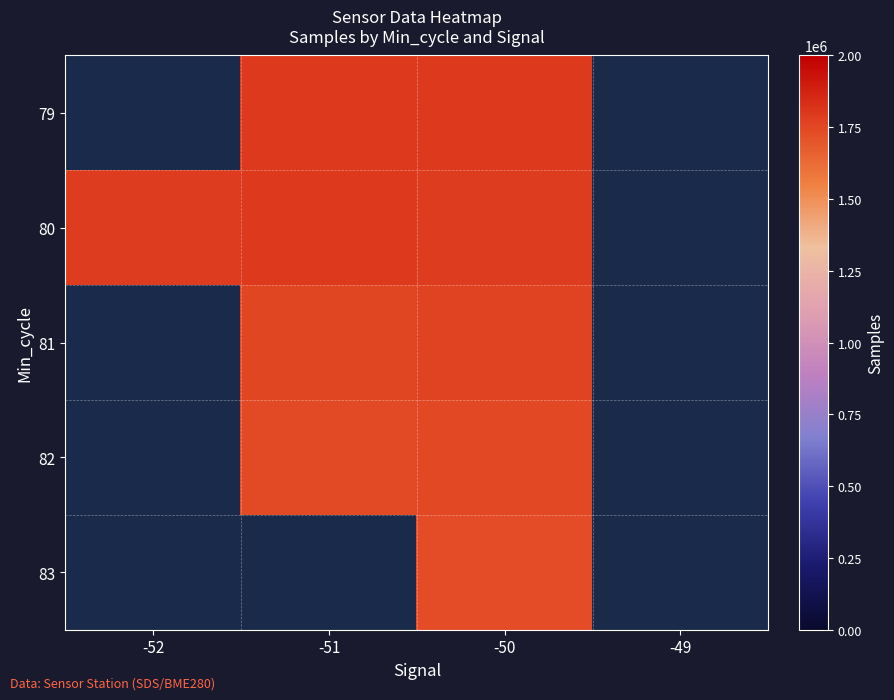

The value of 79 at -50 is 2906671.1. True or false?

False